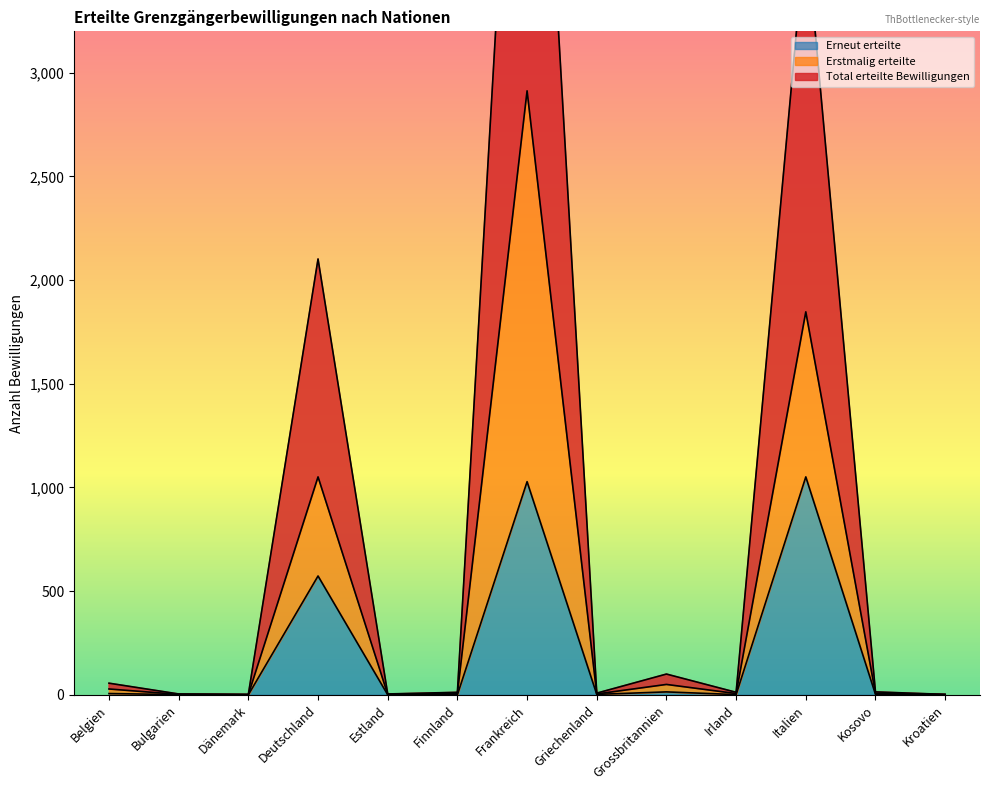

The value of Erneut erteilte at Italien is 1051. True or false?

True